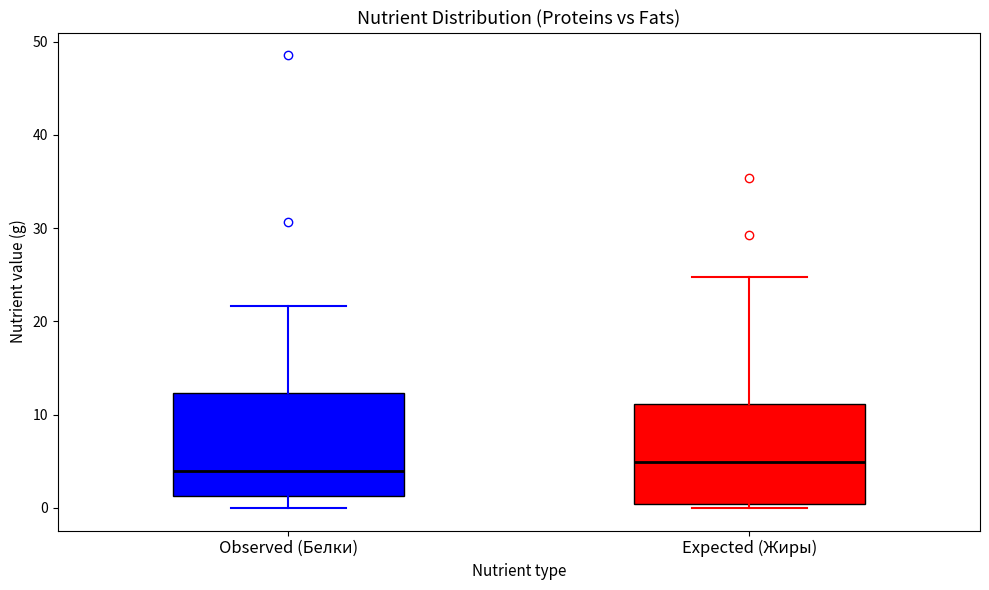

Reading left to right, read every box against the y-axis: the position of its median line, the range the box covers, and the ends of its whiskers. The values are not printed on the chart, so give them approximately, as read against the axis.

Observed (Белки): median 4, box 1 to 12, whiskers 0 to 22
Expected (Жиры): median 5, box 0 to 11, whiskers 0 (just below the box's lower edge) to 25